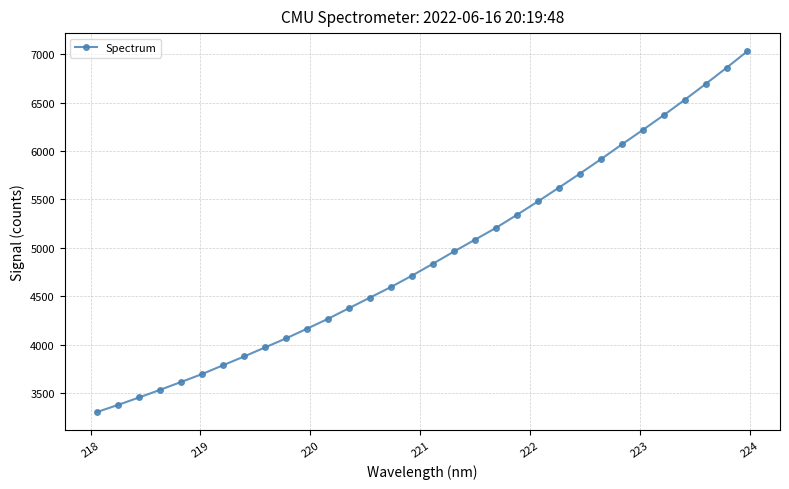

What is the difference between the maximum and minimum values?

3728.0